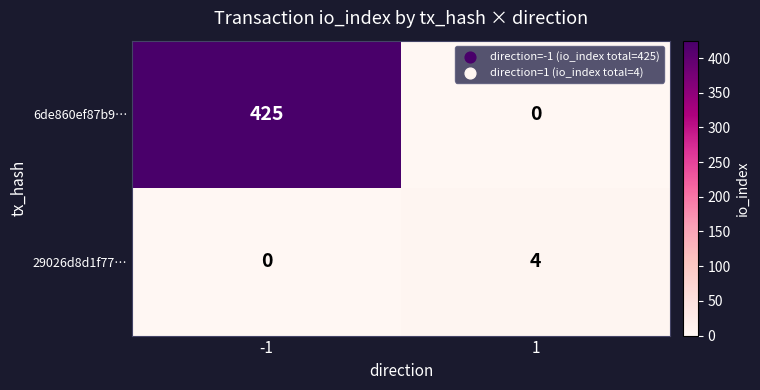

At which category is the sum across all series the highest?

-1